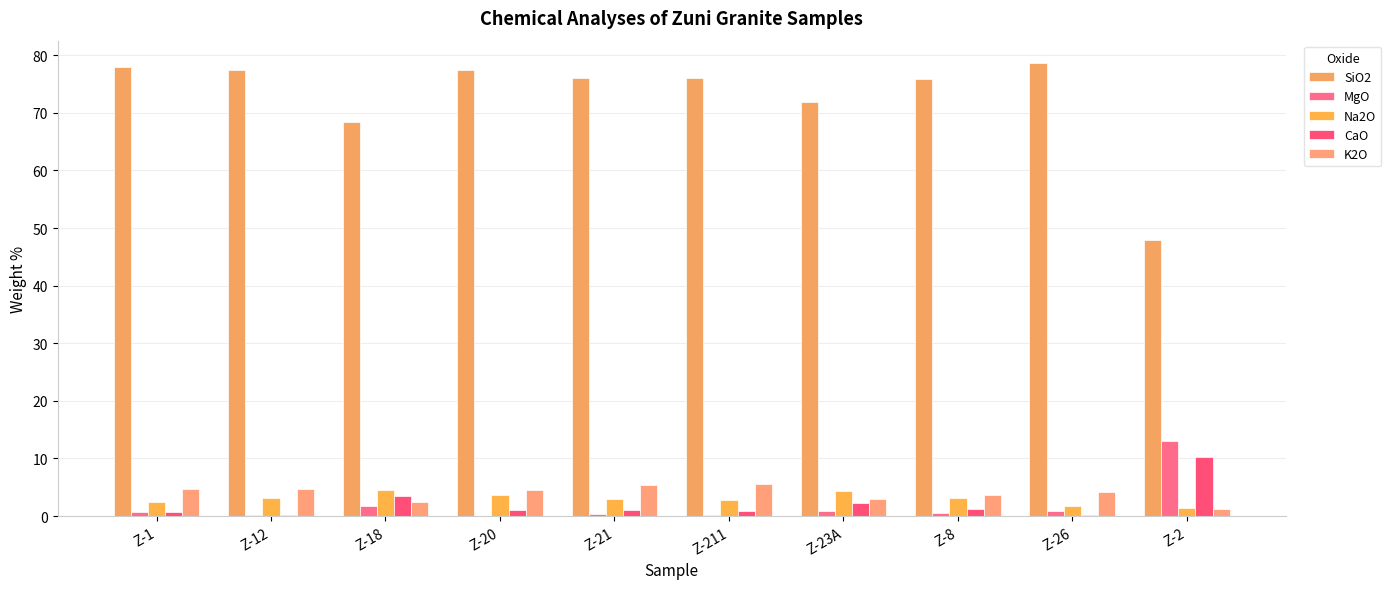

What is the label of the 9th bar from the left?

Z-26